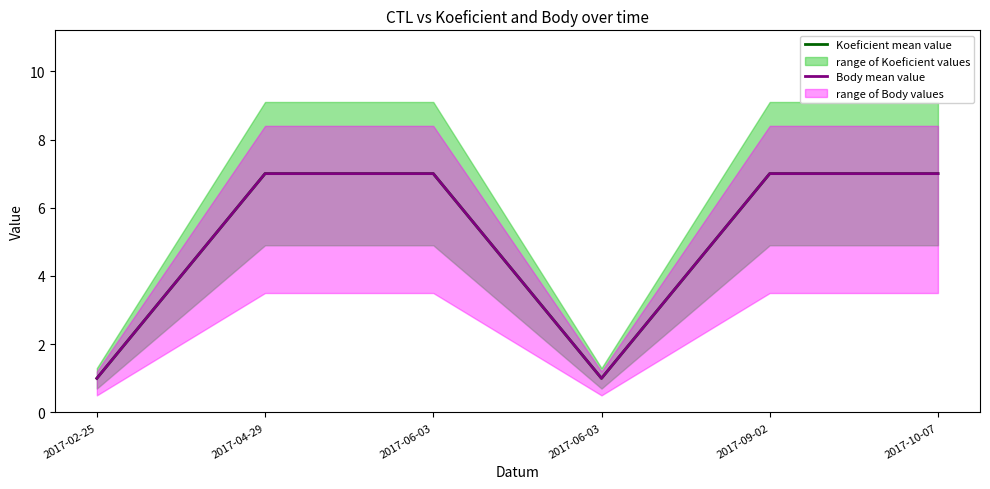

Which category has the highest value across all series?

2017-04-29